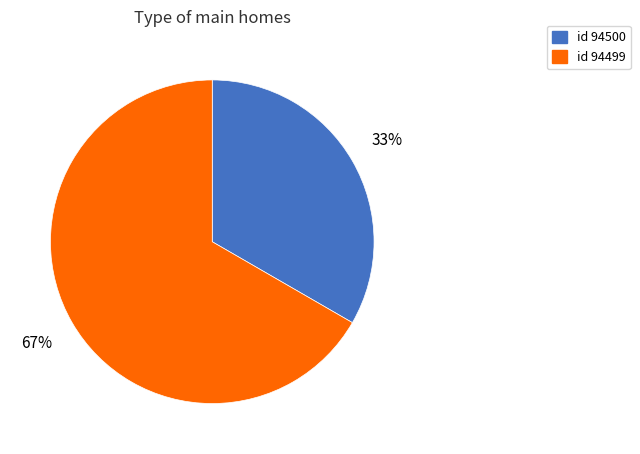

To the nearest percent, what is the average slice percentage?

50%